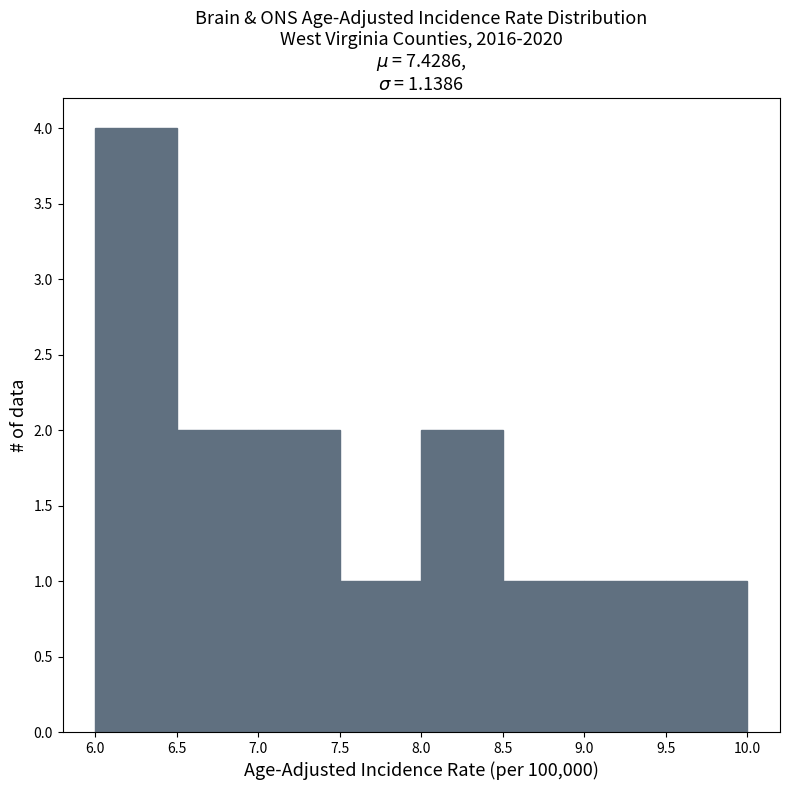

What is the height of the bar covering 8.0 to 8.5 on the x-axis? The values are not printed on the chart, so give them approximately, as read against the axis.

2